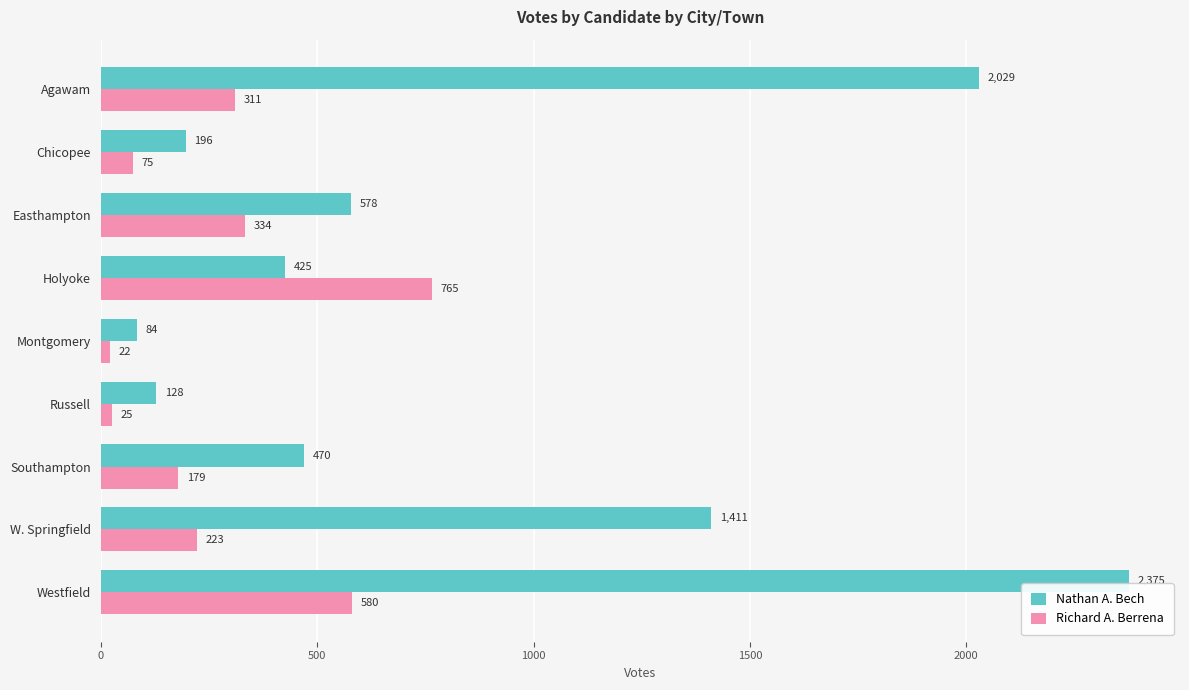

What is the highest value of the Richard A. Berrena series?

765